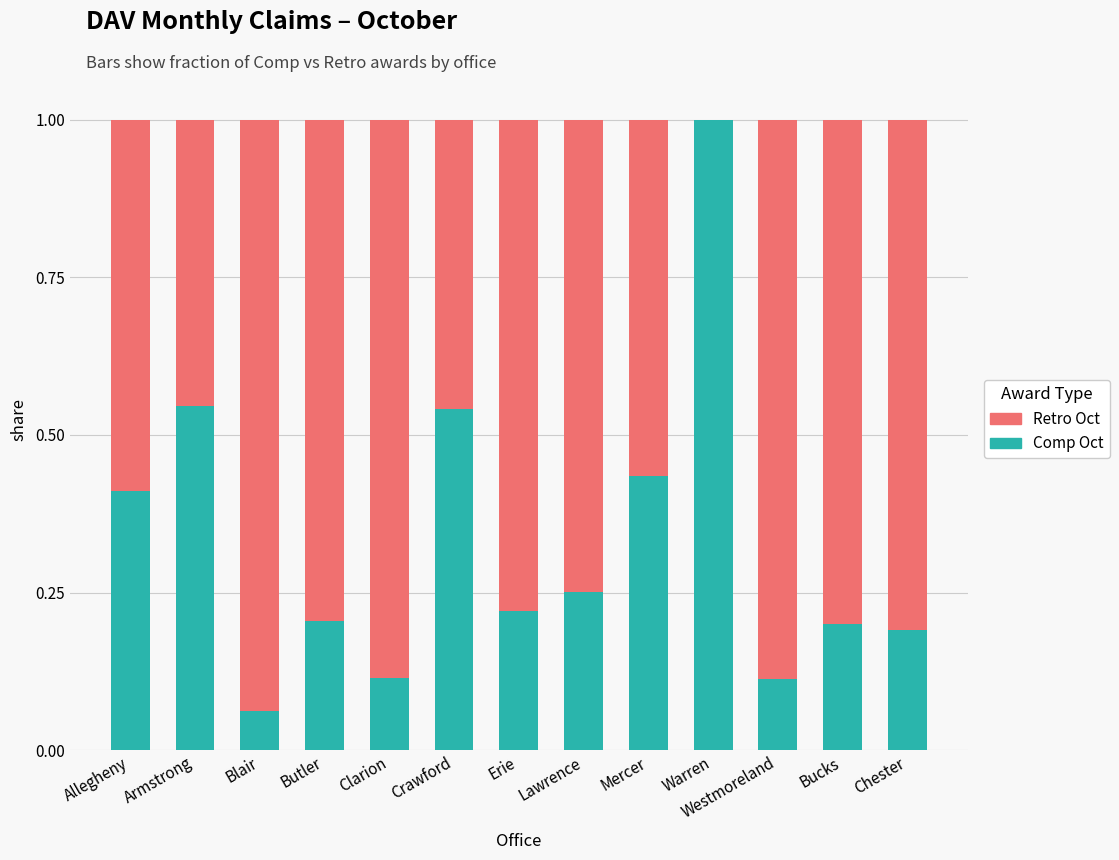

Does the chart contain stacked bars?

Yes